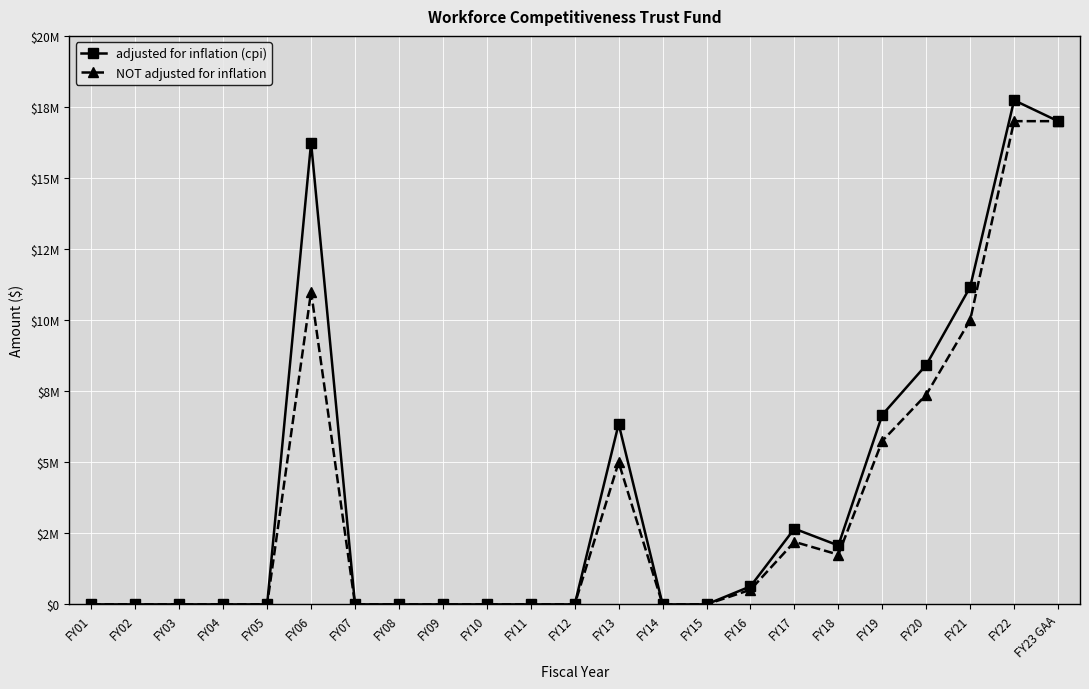

True or false: NOT adjusted for inflation has a value of 7669623 at FY23 GAA.

False